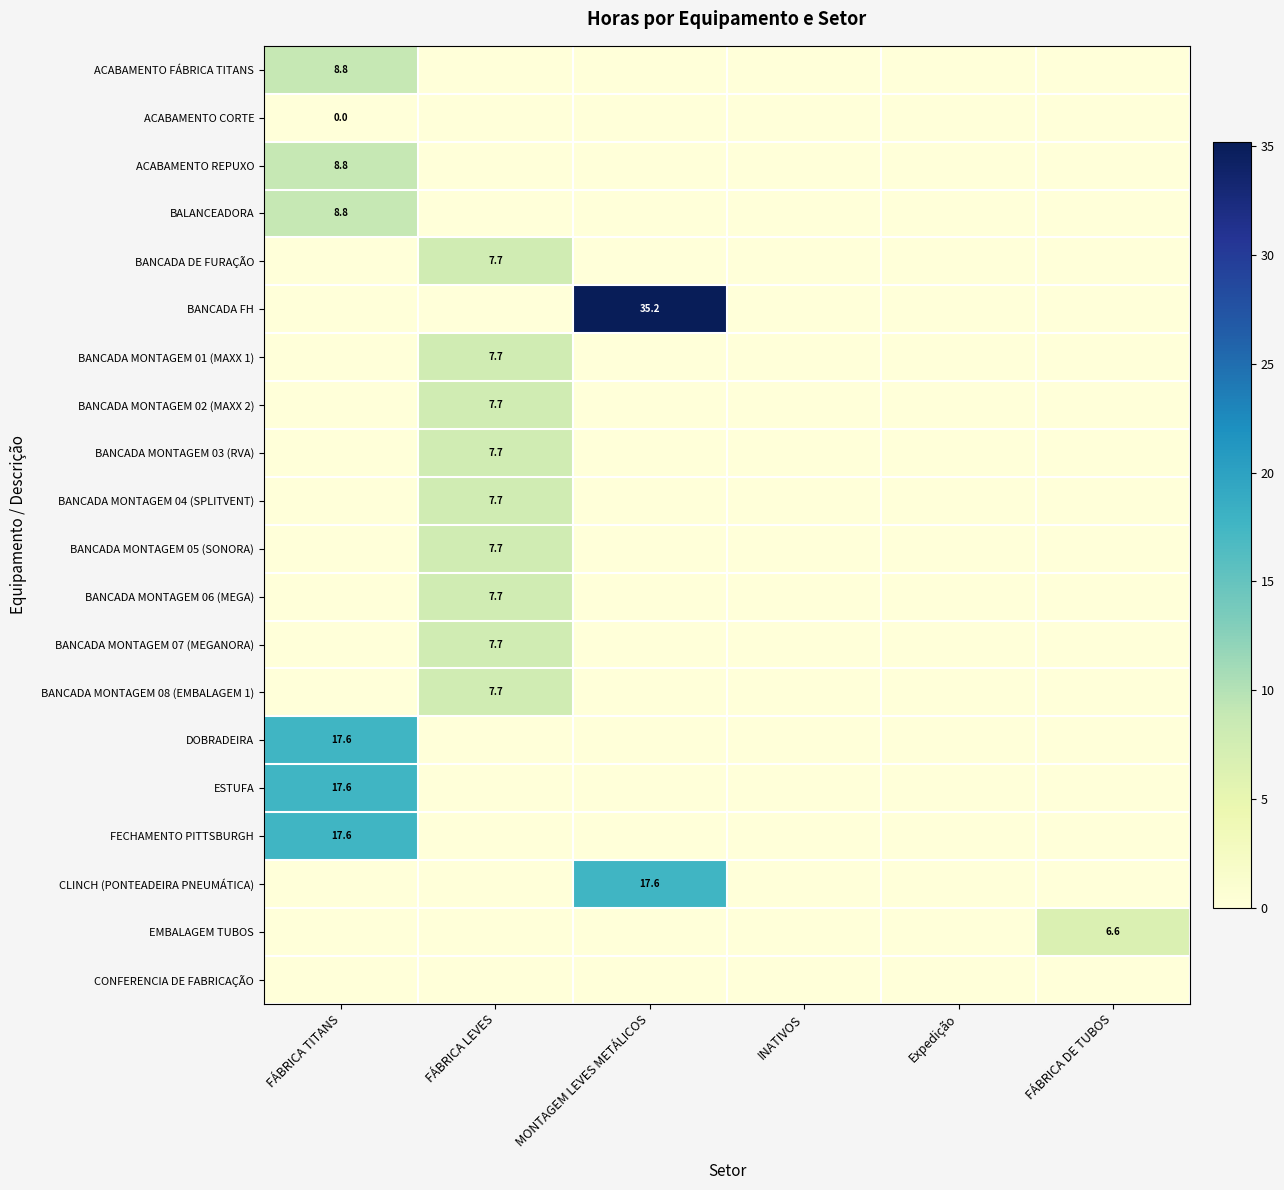

What is the maximum value for BANCADA MONTAGEM 02 (MAXX 2)?

7.7